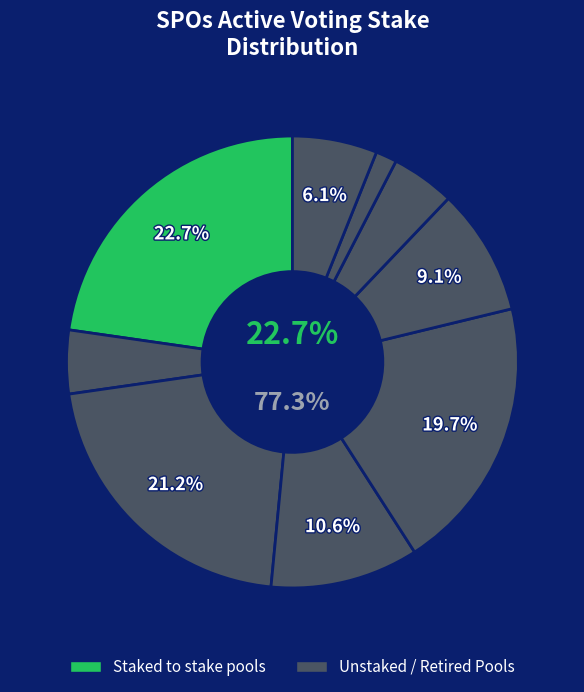

True or false: 2 accounts for 17% of the total.

False